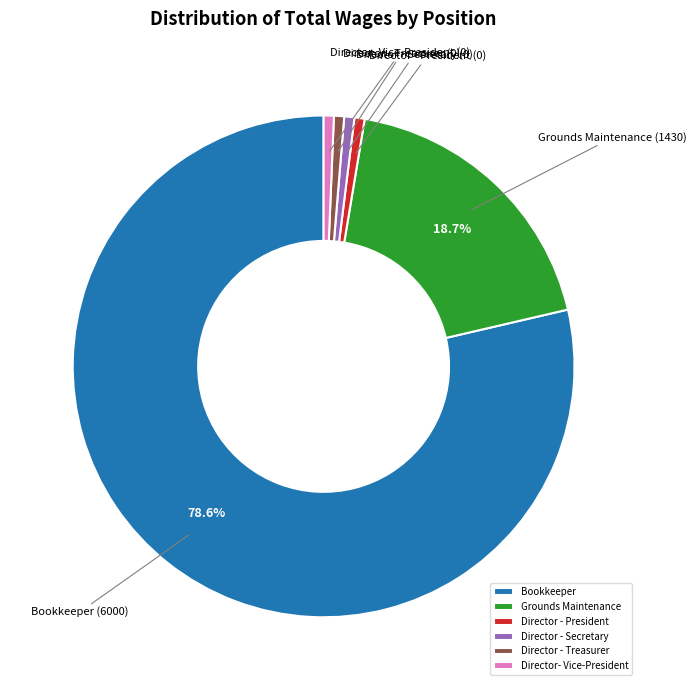

Is there a majority slice in this chart?

Yes